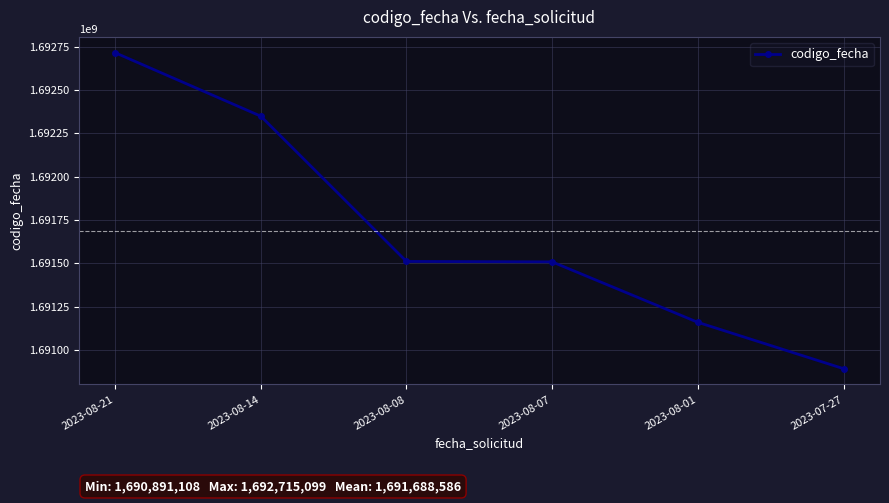

What is the label of the 3rd point from the left?

2023-08-08